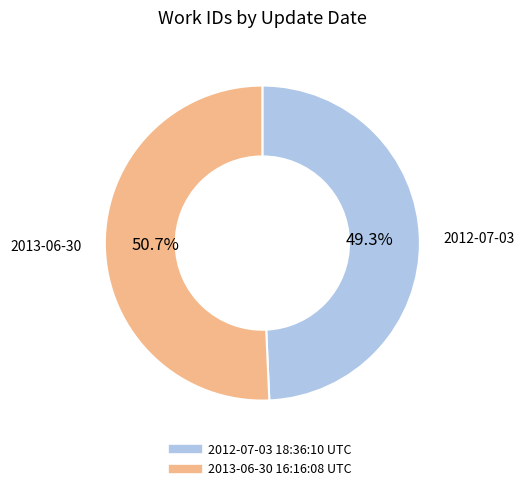

Which has a higher value, 2013-06-30 16:16:08 UTC or 2012-07-03 18:36:10 UTC?

2013-06-30 16:16:08 UTC